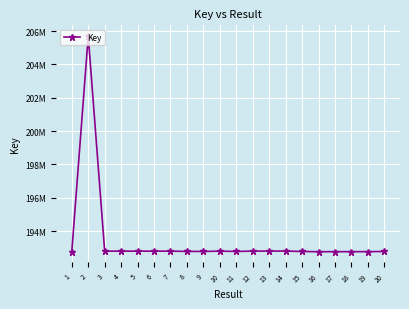

What value does the data have at 19, to the nearest 50?

192766600